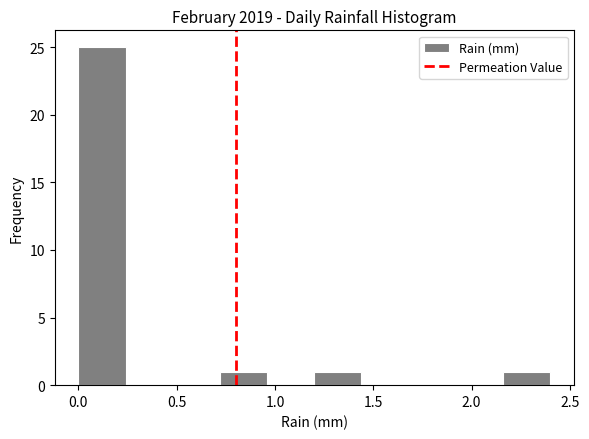

Reading left to right, transcribe this chart: for each bar, give the range it covers on the x-axis and its height. Neither the bar edges nor the heights are printed on the chart, so give them approximately, as read against the axes.

0.00 to 0.24: 25
0.24 to 0.48: 0
0.48 to 0.72: 0
0.72 to 0.96: 1
0.96 to 1.20: 0
1.20 to 1.44: 1
1.44 to 1.68: 0
1.68 to 1.92: 0
1.92 to 2.16: 0
2.16 to 2.40: 1